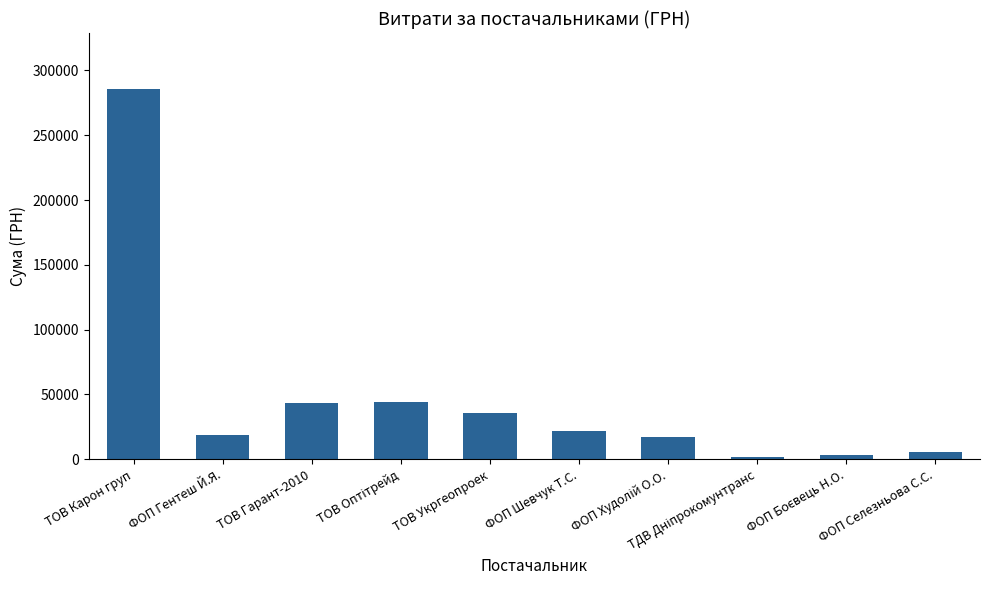

What is the value of the 8th bar from the left?

2122.6